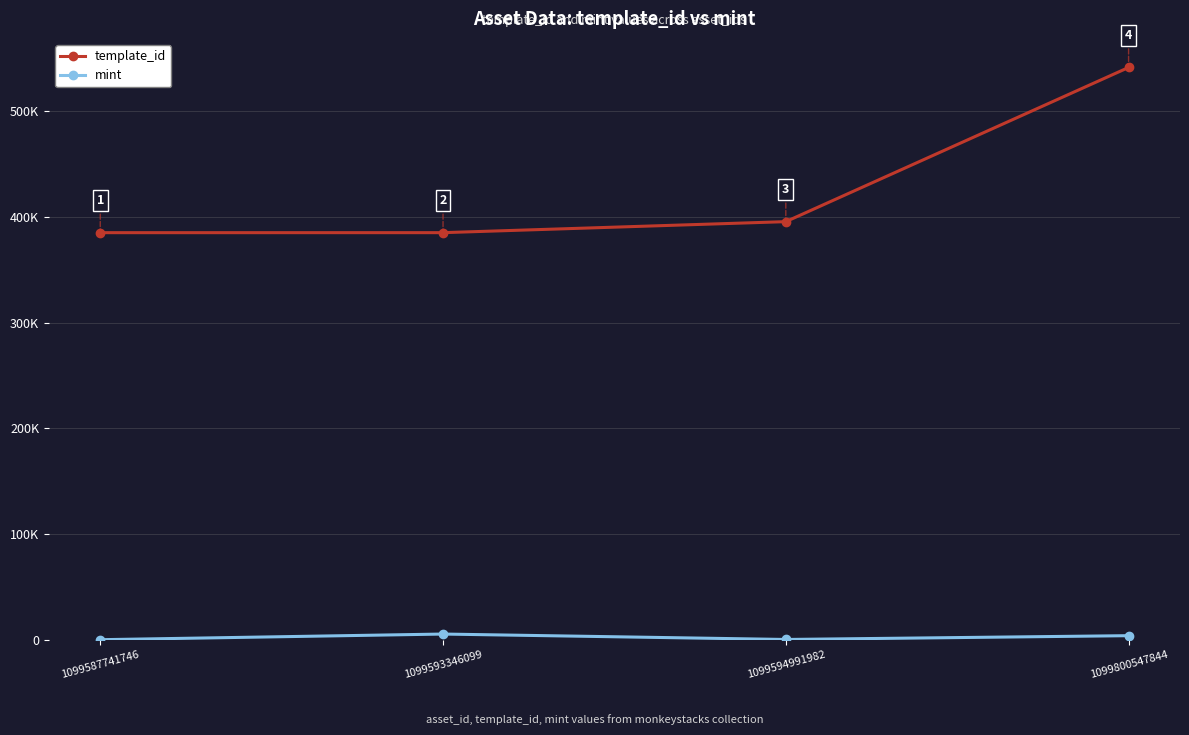

In mint, how many points are higher than both neighbors (excluding endpoints)?

1